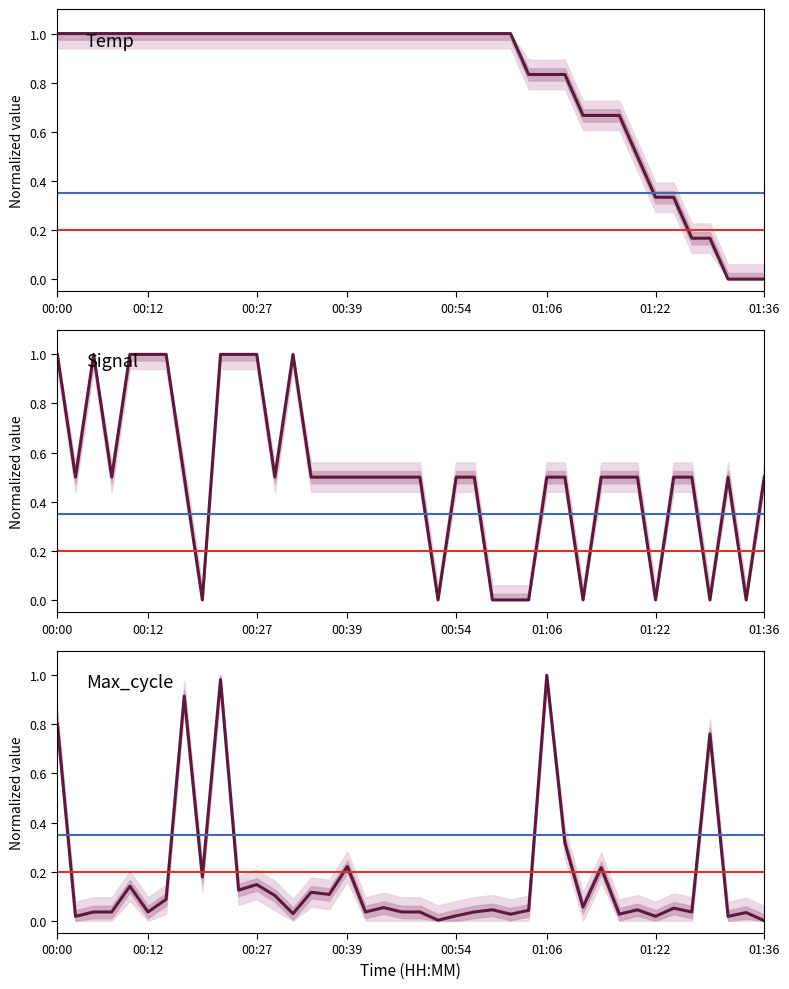

What is the total value across all series at 22?

1.5